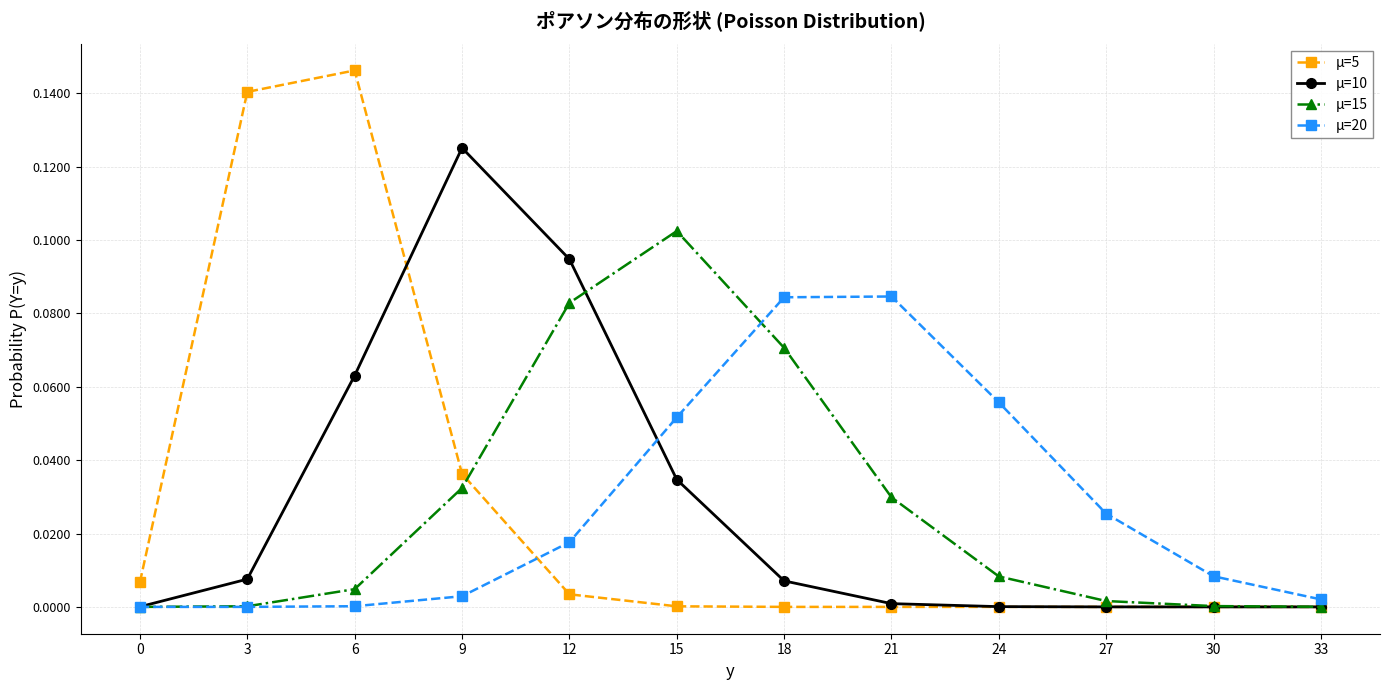

What is the total value across all series at 18?

0.2